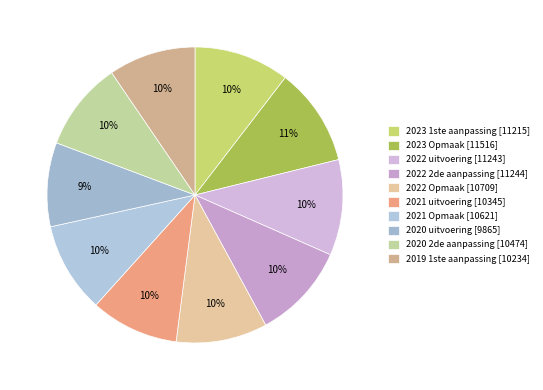

Which slice is the smallest?

2020 uitvoering